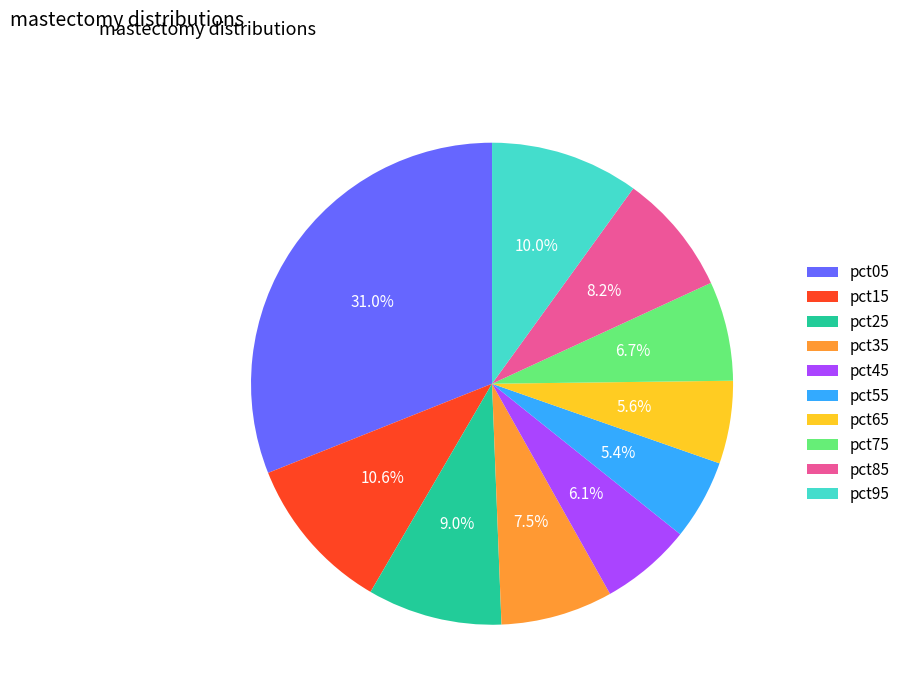

Count the number of slices in the pie.

10